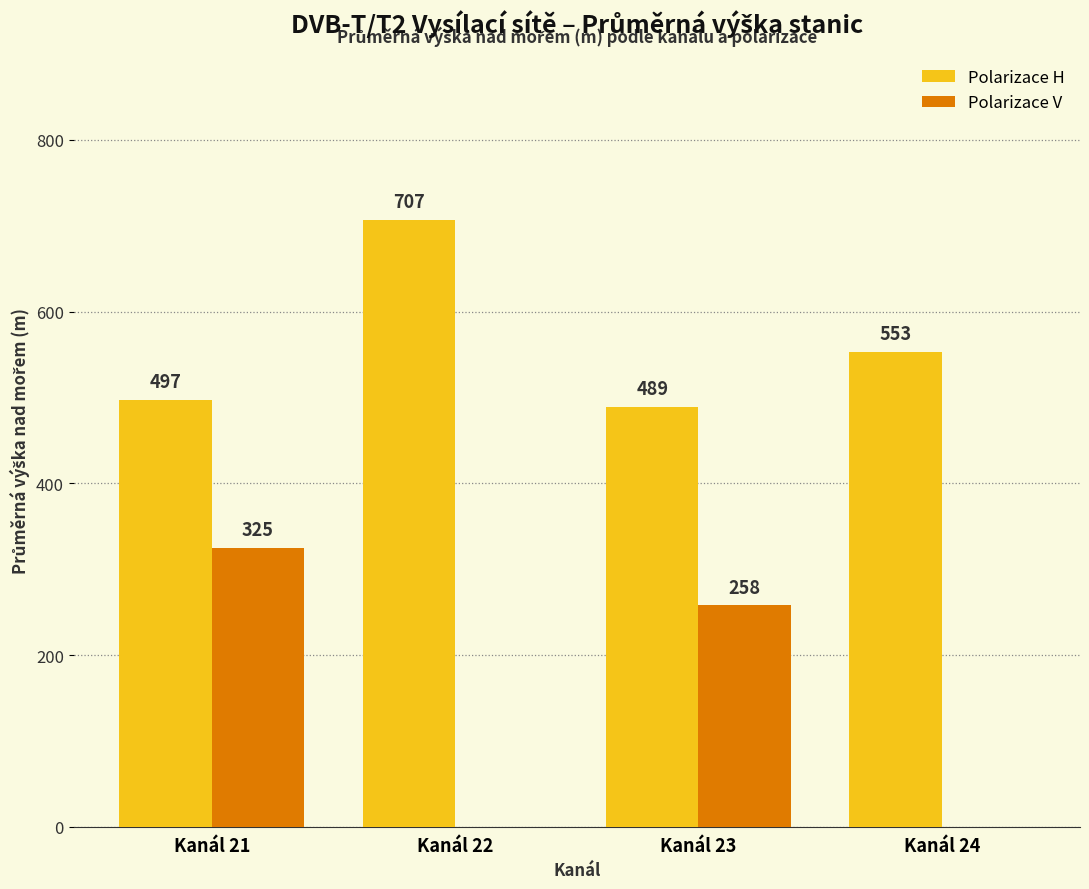

At which label is Polarizace H closest to 598?

Kanál 24